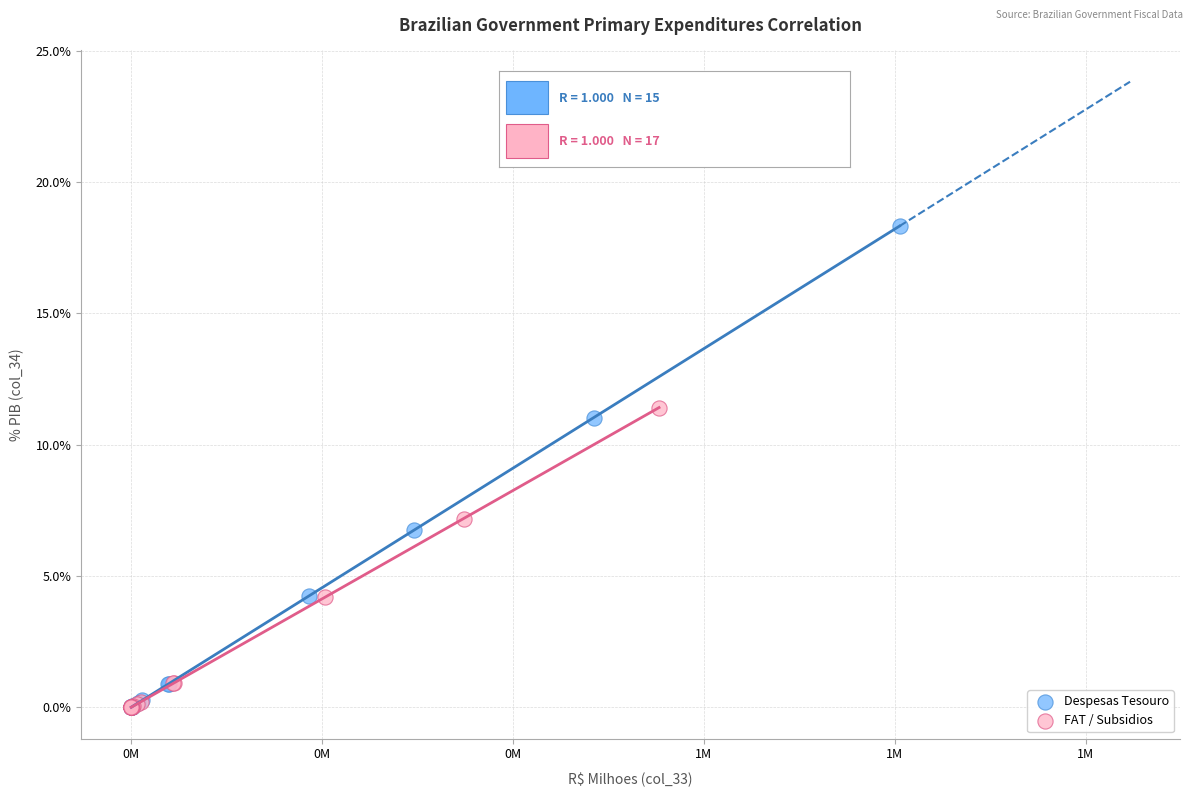

What are all the series names shown in the legend?

Despesas Tesouro, FAT / Subsidios